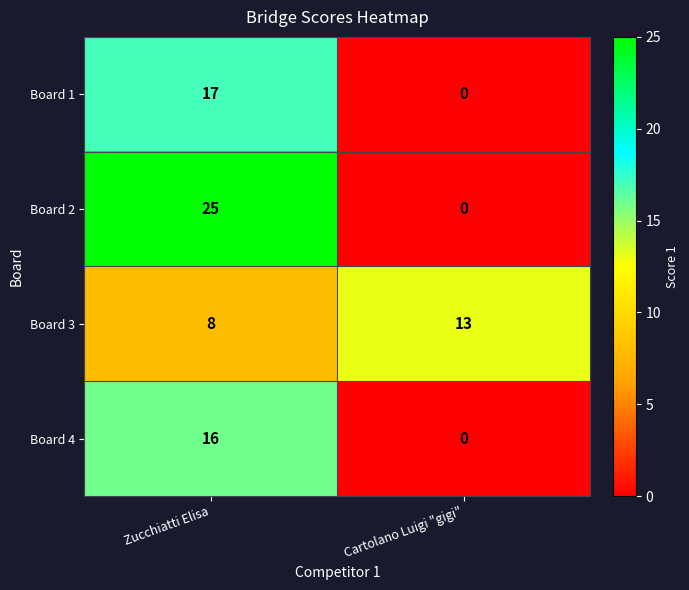

What is the spread (max minus min) of values at Cartolano Luigi "gigi"?

13